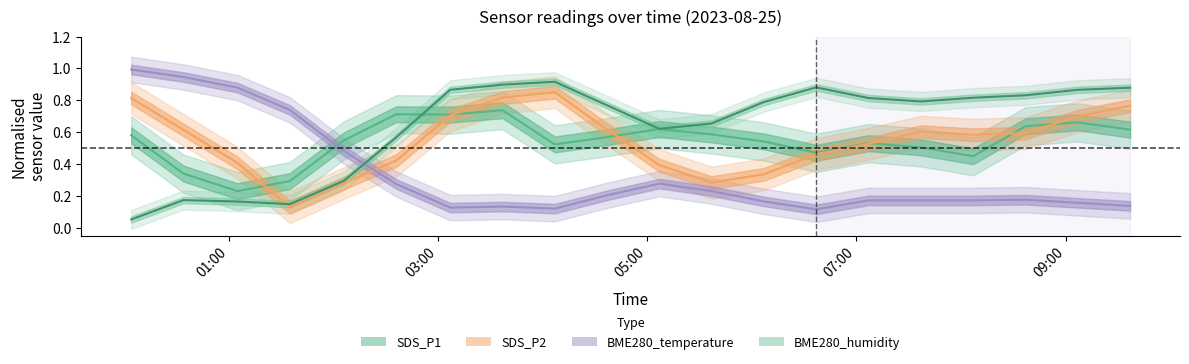

Rank the series by their maximum value, from highest to lowest.

BME280_temp line, BME280_humidity line, SDS_P2 line, SDS_P1 line